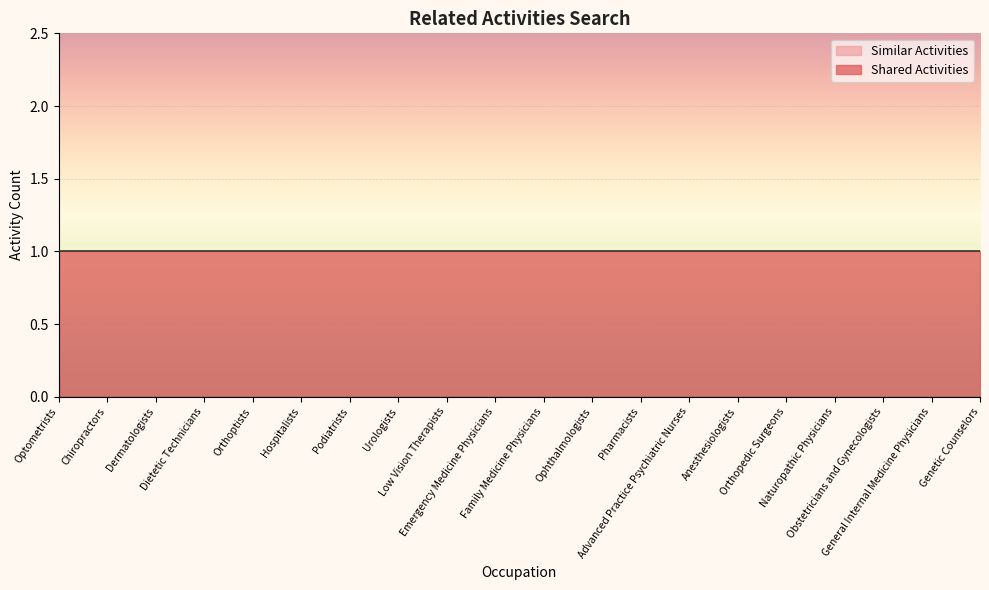

List the labels in order of Similar Activities value, largest first.

Optometrists, Chiropractors, Dermatologists, Dietetic Technicians, Orthoptists, Hospitalists, Podiatrists, Urologists, Low Vision Therapists, Emergency Medicine Physicians, Family Medicine Physicians, Ophthalmologists, Pharmacists, Advanced Practice Psychiatric Nurses, Anesthesiologists, Orthopedic Surgeons, Naturopathic Physicians, Obstetricians and Gynecologists, General Internal Medicine Physicians, Genetic Counselors